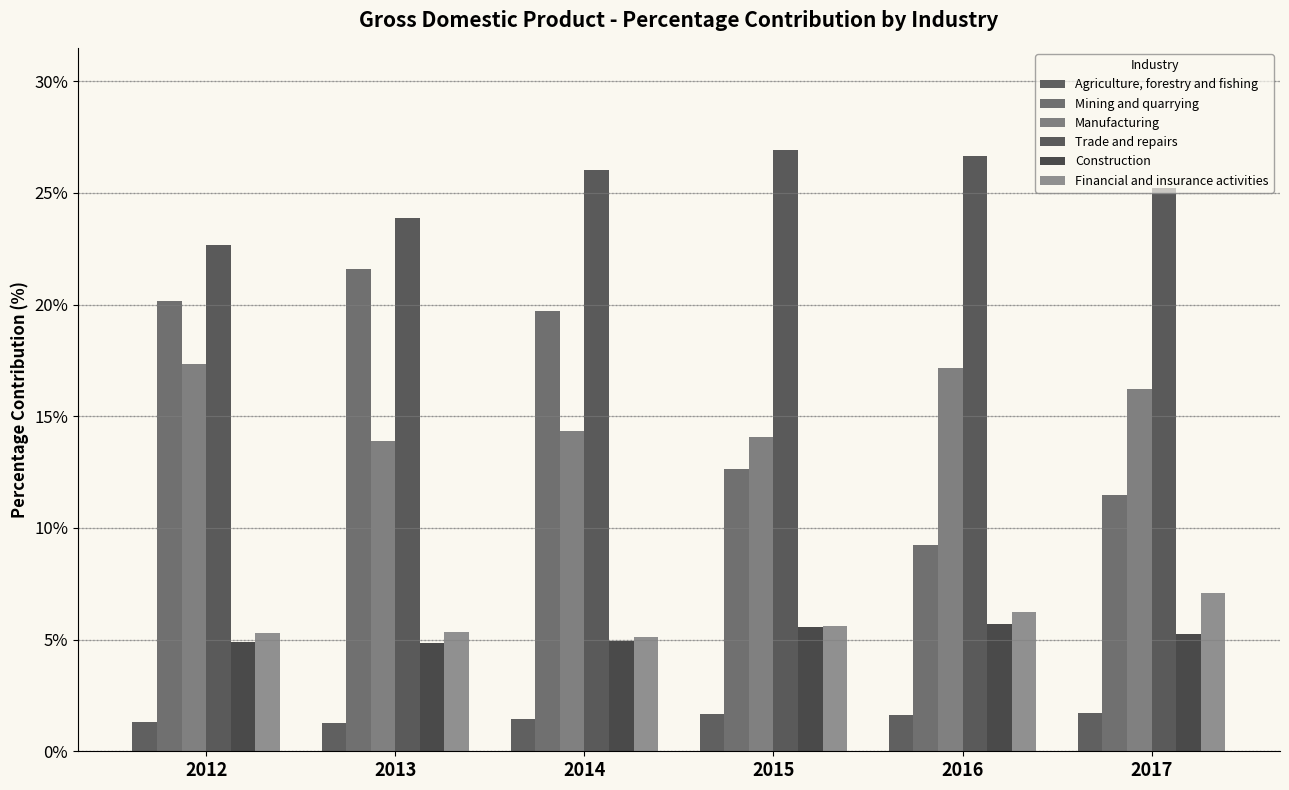

At which label does Manufacturing first exceed 16?

2012